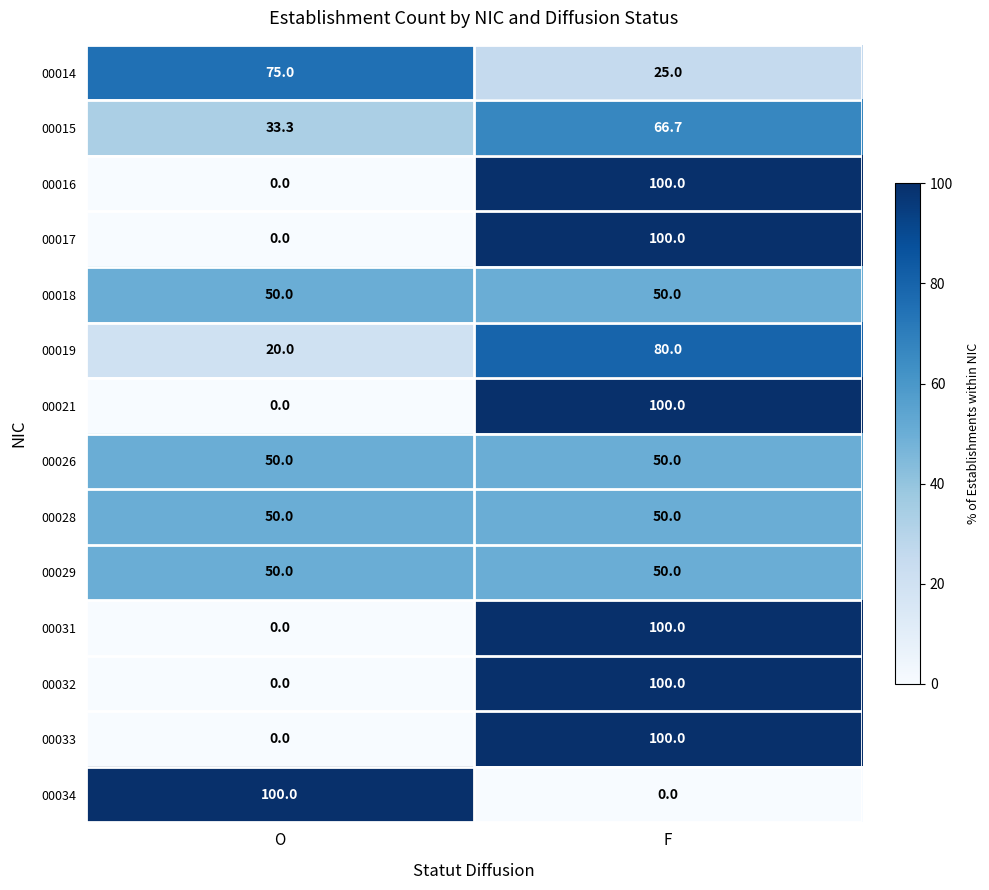

Reading left to right, extract all data points from this chart.

00014: 75.0	25.0
00015: 33.3	66.7
00016: 0.0	100.0
00017: 0.0	100.0
00018: 50.0	50.0
00019: 20.0	80.0
00021: 0.0	100.0
00026: 50.0	50.0
00028: 50.0	50.0
00029: 50.0	50.0
00031: 0.0	100.0
00032: 0.0	100.0
00033: 0.0	100.0
00034: 100.0	0.0